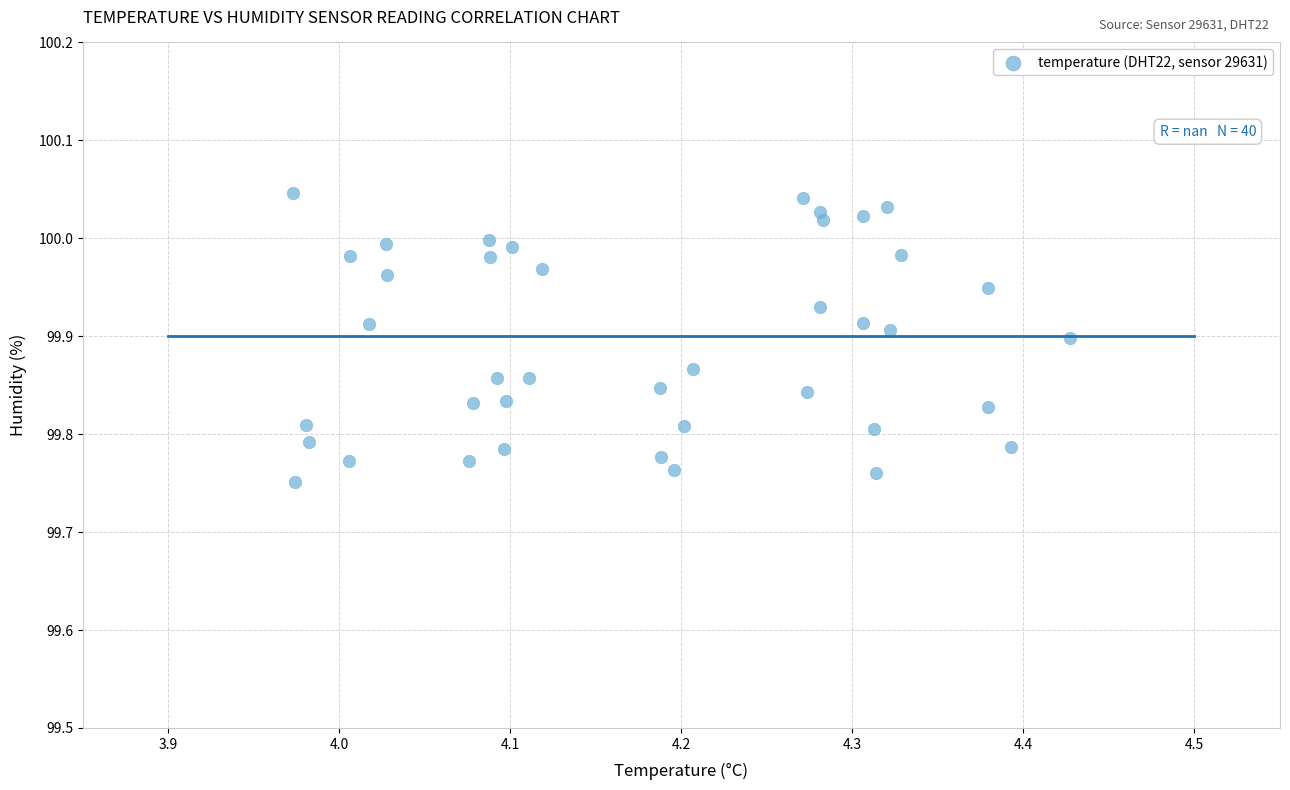

What is the range of X values (max minus min)?

0.5